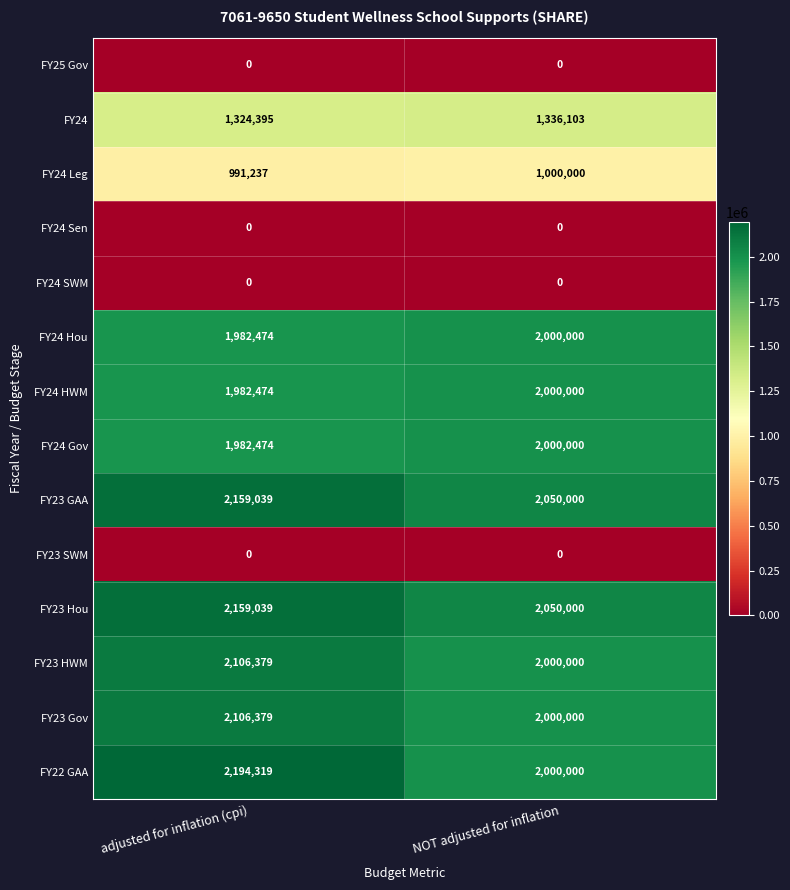

Which series has the largest range (max minus min)?

FY22 GAA